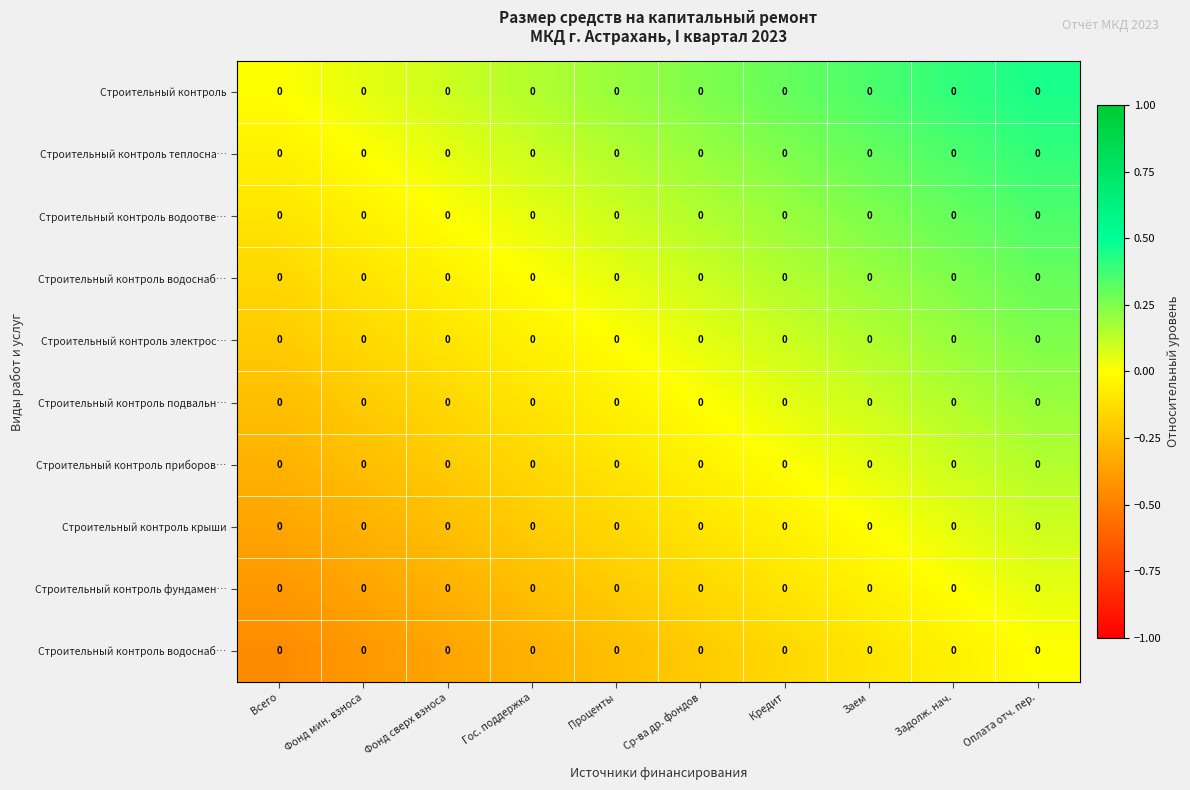

How many data points does each series have?

10